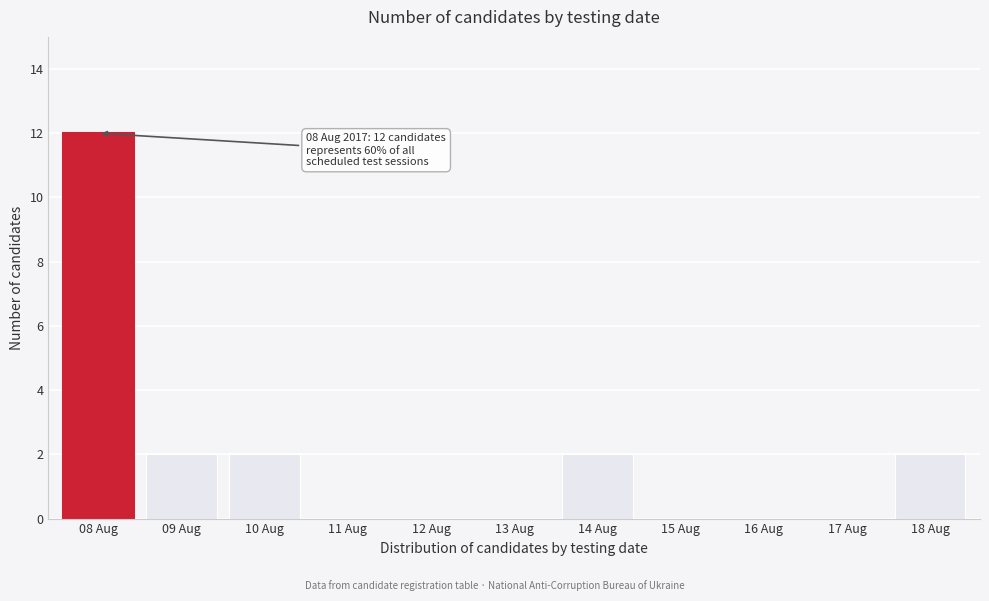

Reading right to left, what are all the values shown in this chart?

18 Aug=2	17 Aug=0	16 Aug=0	15 Aug=0	14 Aug=2	13 Aug=0	12 Aug=0	11 Aug=0	10 Aug=2	09 Aug=2	08 Aug=12